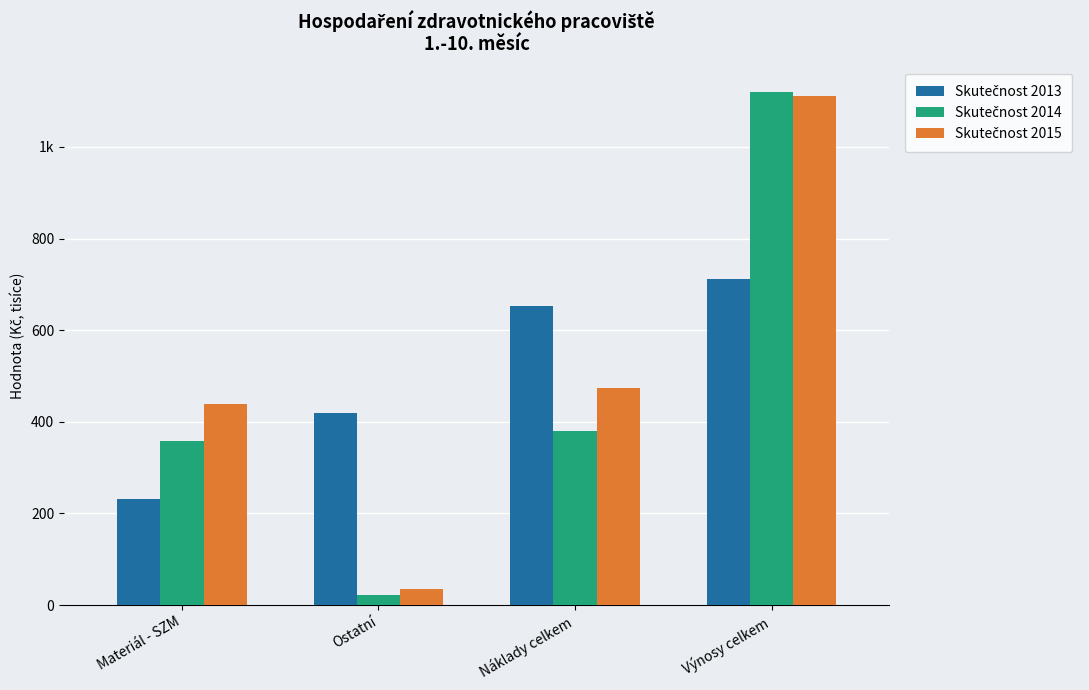

What is the sum of all Skutečnost 2013 values?

2016.0